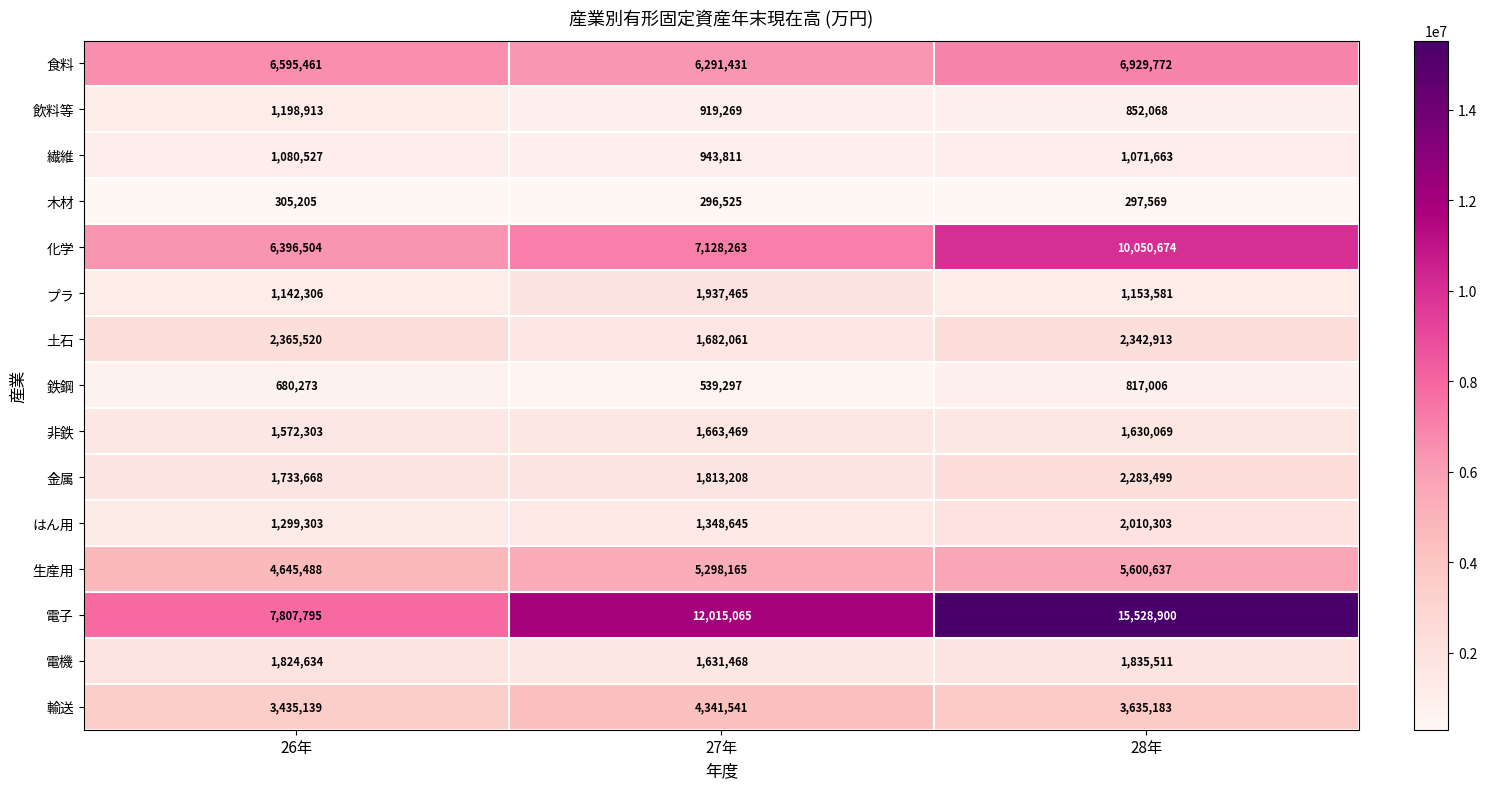

List the series in order of their peak value, highest first.

電子, 化学, 食料, 生産用, 輸送, 土石, 金属, はん用, プラ, 電機, 非鉄, 飲料等, 繊維, 鉄鋼, 木材